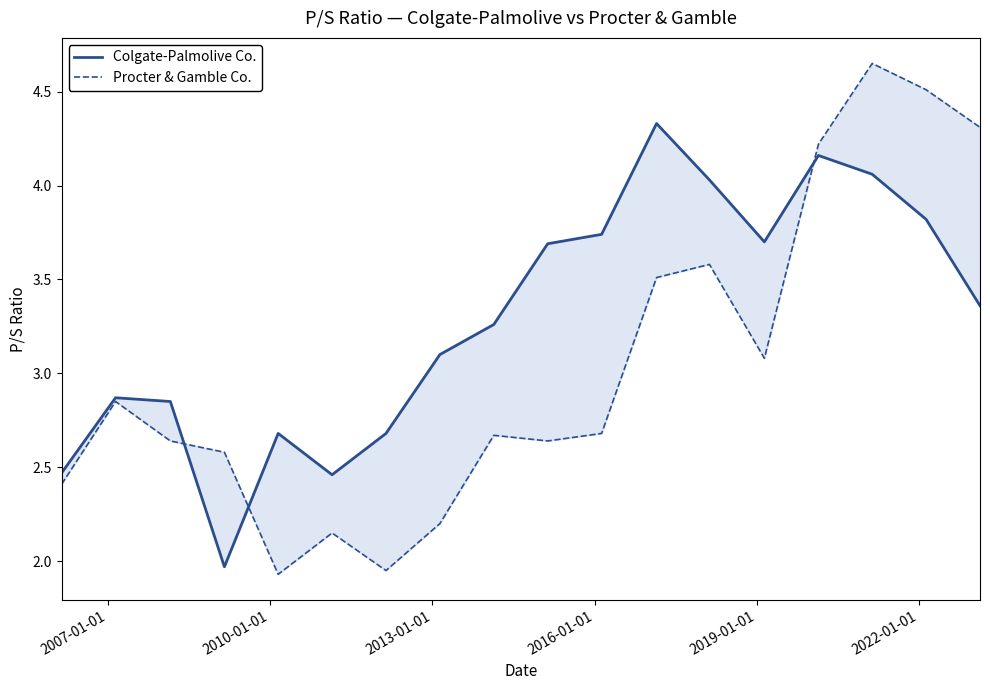

What are all the series names shown in the legend?

Colgate-Palmolive Co., Procter & Gamble Co.